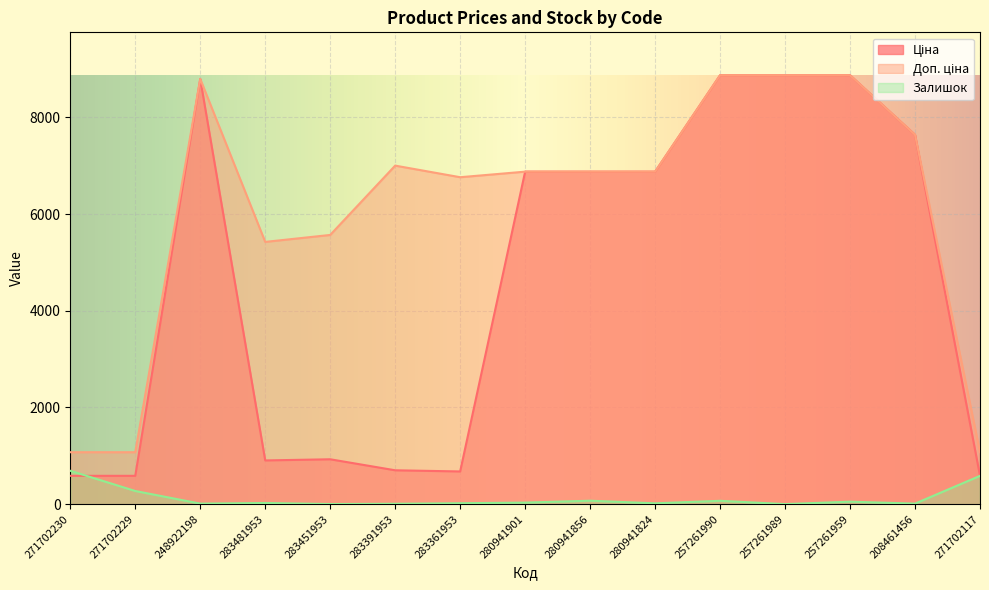

Reading left to right, list all the values displayed in this chart.

Ціна: 586.0	586.0	8797.6	904.3	928.3	700.4	676.4	6879.5	6879.5	6879.5	8874.6	8874.6	8874.6	7641.9	586.0
Доп. ціна: 1074.5	1074.5	8797.6	5425.9	5569.9	7004.3	6764.4	6879.5	6879.5	6879.5	8874.6	8874.6	8874.6	7641.9	1074.5
Залишок: 690.0	272.0	11.0	24.0	2.0	8.0	19.0	32.0	71.0	17.0	69.0	1.0	51.0	11.0	585.0